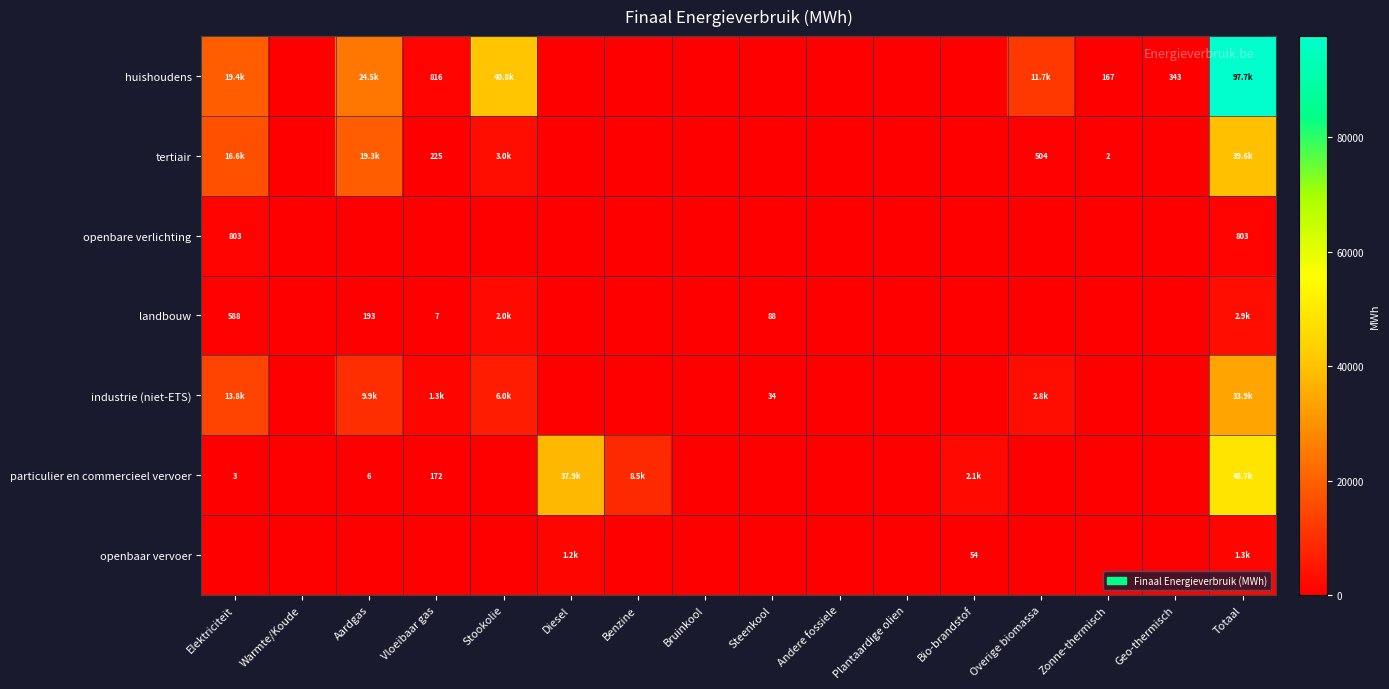

Between Bio-brandstof and Totaal, which series saw the biggest shift?

huishoudens